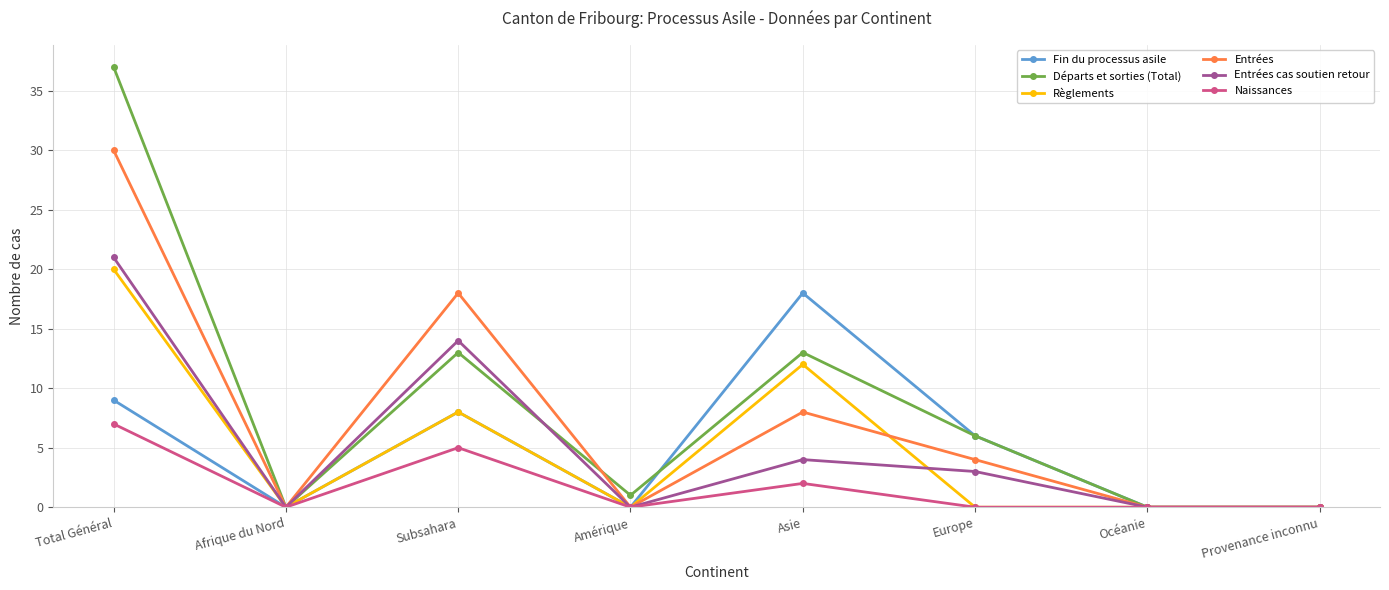

Rank the series by their maximum value, from highest to lowest.

Départs et sorties (Total), Entrées, Entrées cas soutien retour, Règlements, Fin du processus asile, Naissances